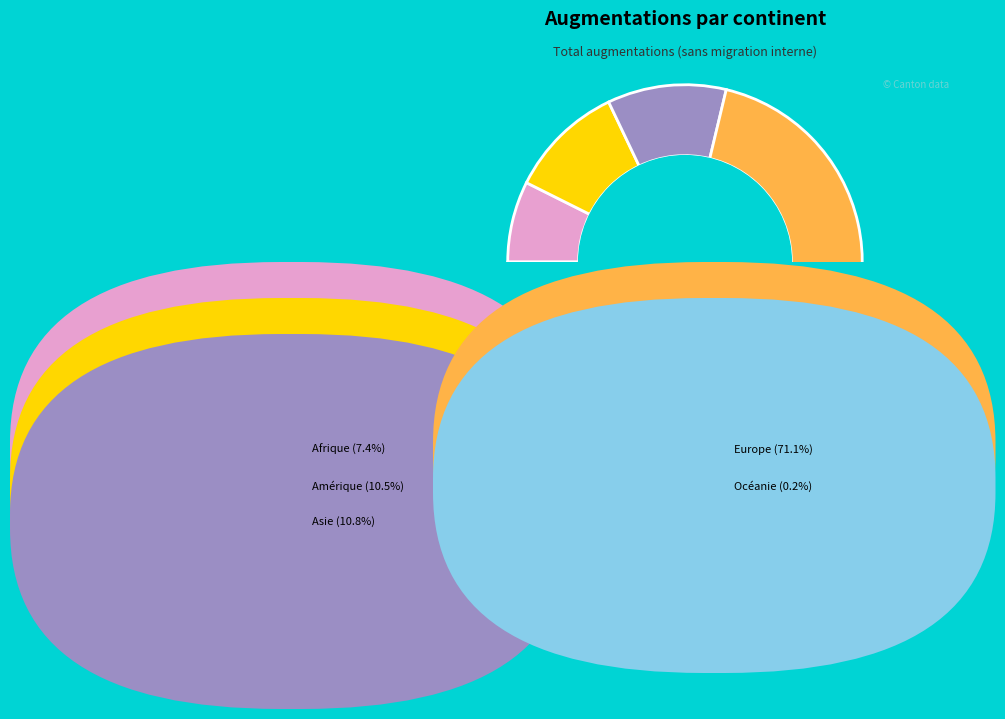

What percentage is NOT represented by Afrique?

92.6%